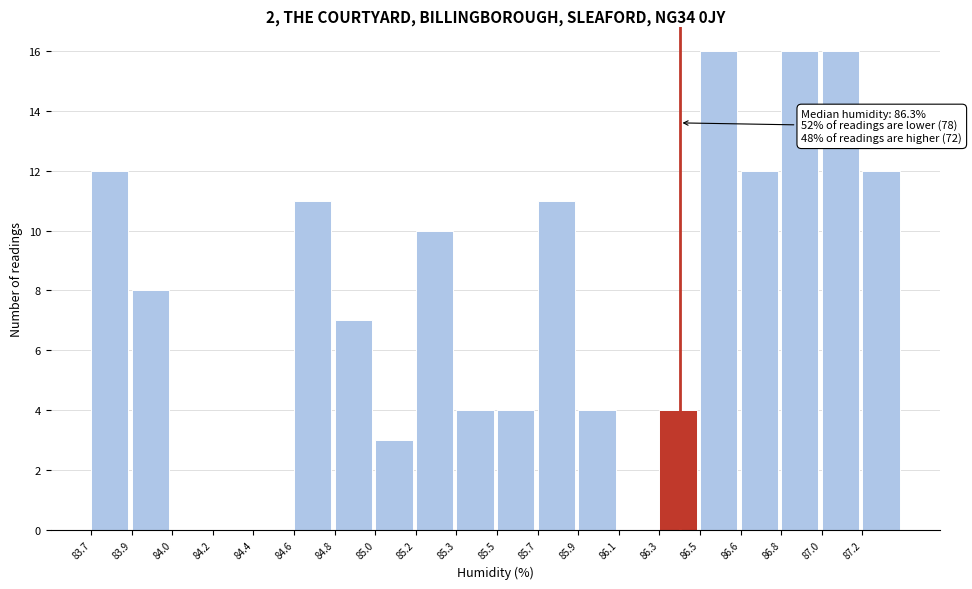

Reading left to right, list all the values displayed in this chart.

83.7=12	83.9=8	84.0=0	84.2=0	84.4=0	84.6=11	84.8=7	85.0=3	85.2=10	85.3=4	85.5=4	85.7=11	85.9=4	86.1=0	86.3=4	86.5=16	86.6=12	86.8=16	87.0=16	87.2=12